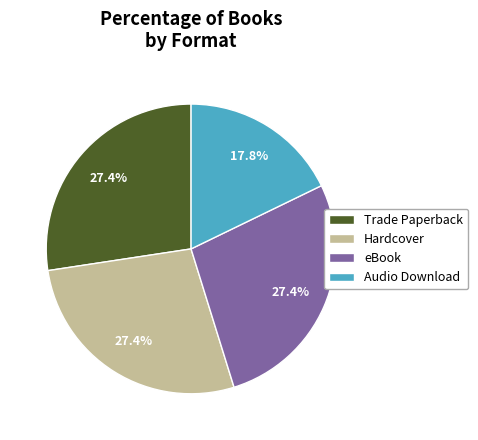

To the nearest percent, what is the difference between the eBook and Audio Download slice percentages?

10%